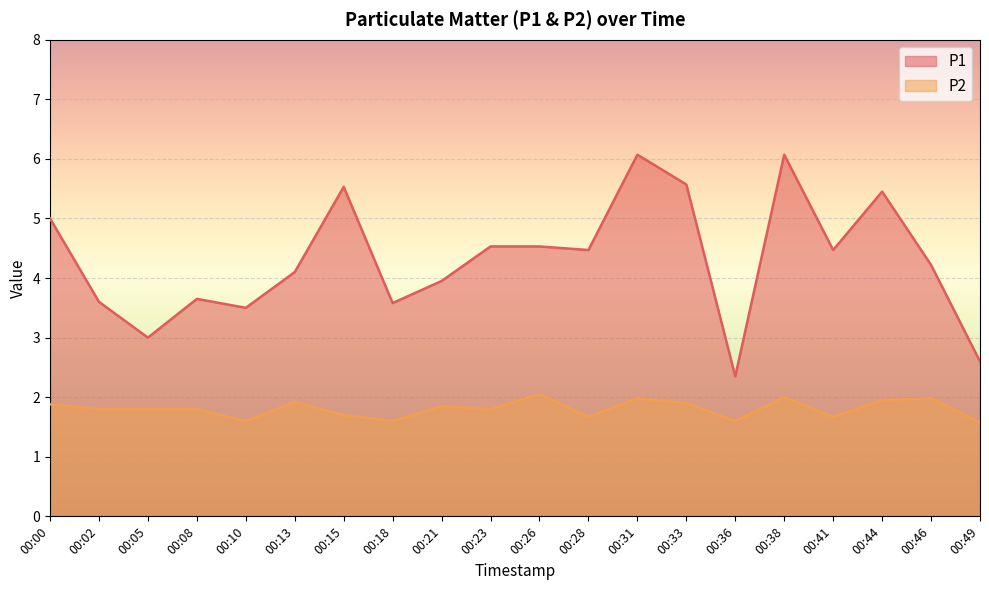

Reading left to right, list all the values displayed in this chart.

P1: 00:00=5.0	00:02=3.6	00:05=3.0	00:08=3.6	00:10=3.5	00:13=4.1	00:15=5.5	00:18=3.6	00:21=4.0	00:23=4.5	00:26=4.5	00:28=4.5	00:31=6.1	00:33=5.6	00:36=2.4	00:38=6.1	00:41=4.5	00:44=5.5	00:46=4.2	00:49=2.6
P2: 00:00=1.9	00:02=1.8	00:05=1.8	00:08=1.8	00:10=1.6	00:13=1.9	00:15=1.7	00:18=1.6	00:21=1.9	00:23=1.8	00:26=2.0	00:28=1.7	00:31=2.0	00:33=1.9	00:36=1.6	00:38=2.0	00:41=1.7	00:44=1.9	00:46=2.0	00:49=1.6